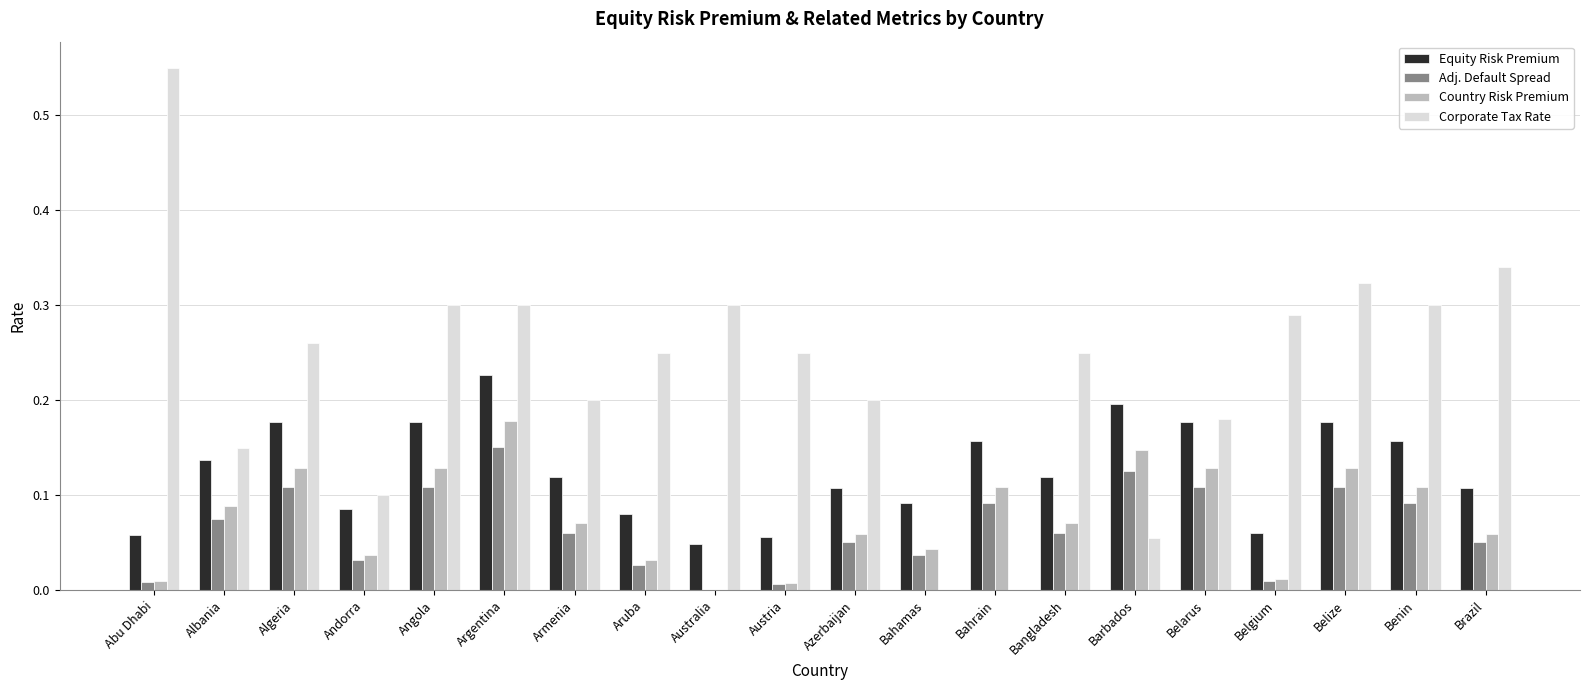

Which series has the largest total across all categories?

Corporate Tax Rate